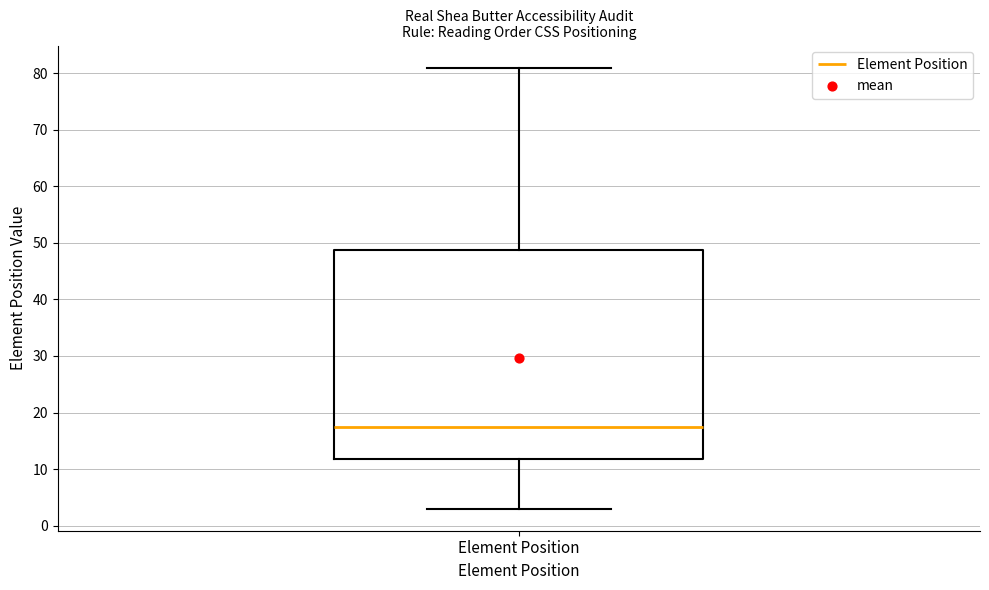

Where does the lower whisker of the box for Element Position end on the y-axis? The values are not printed on the chart, so give them approximately, as read against the axis.

3